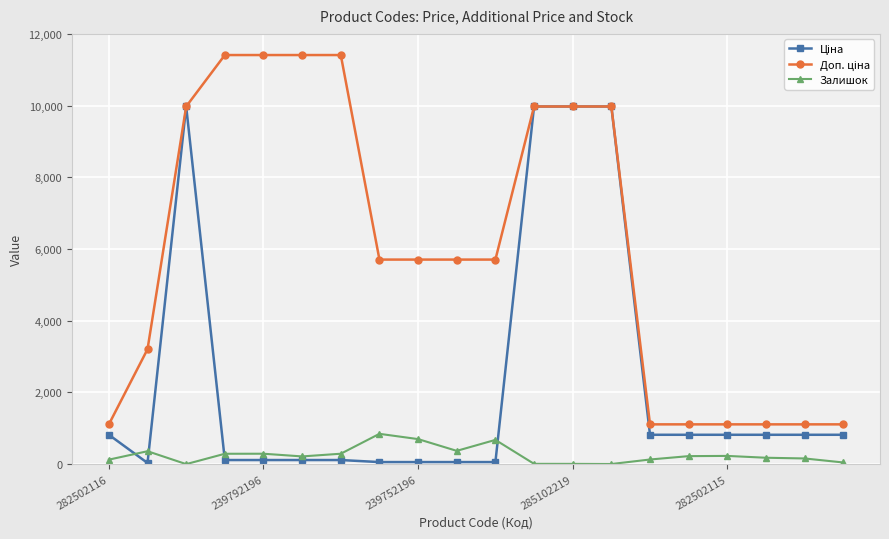

What is the greatest value displayed?

11410.0